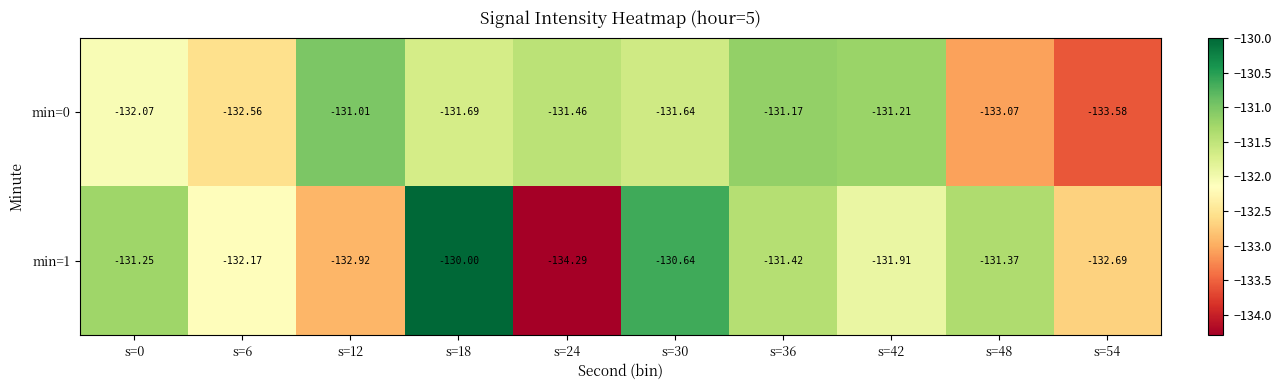

How many data points does each series have?

10